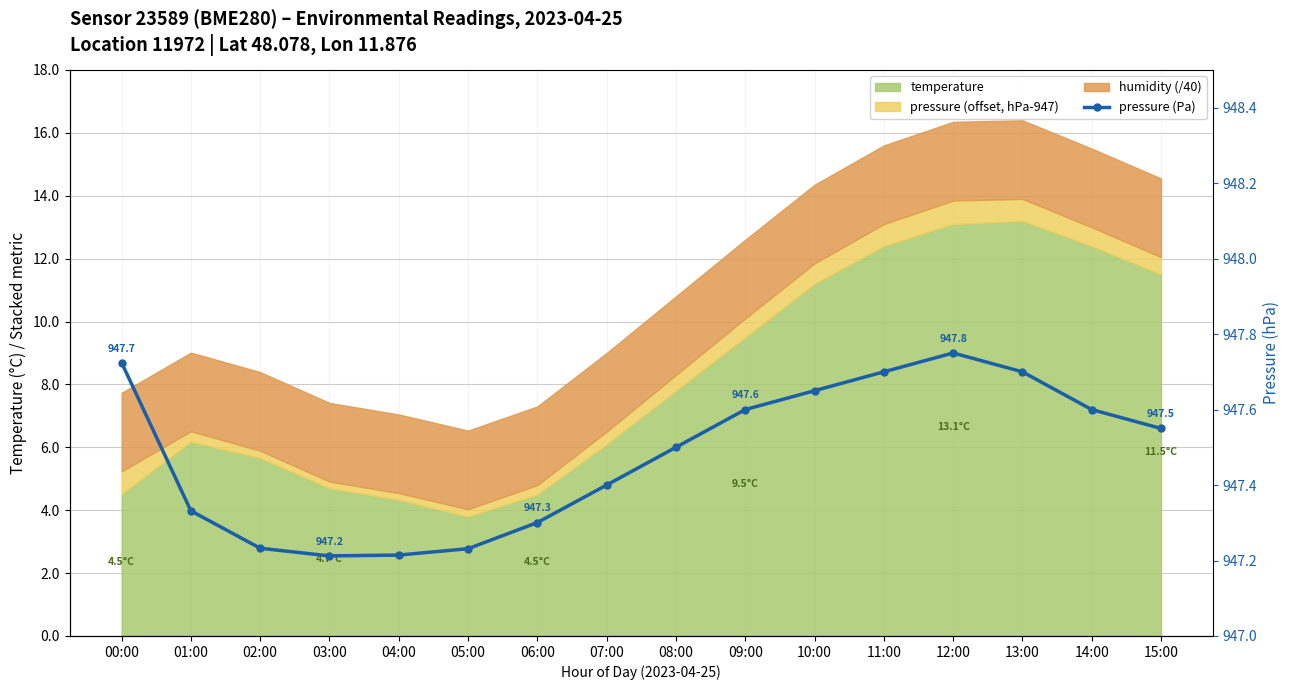

What is the sum of the values at 03:00 and 00:00?

1894.9